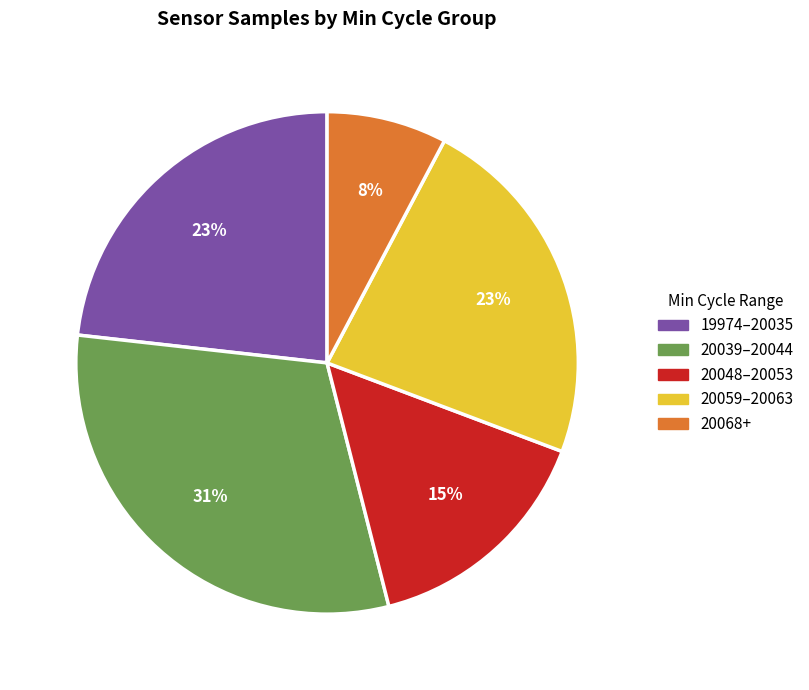

To the nearest percent, what is the average slice percentage?

20%